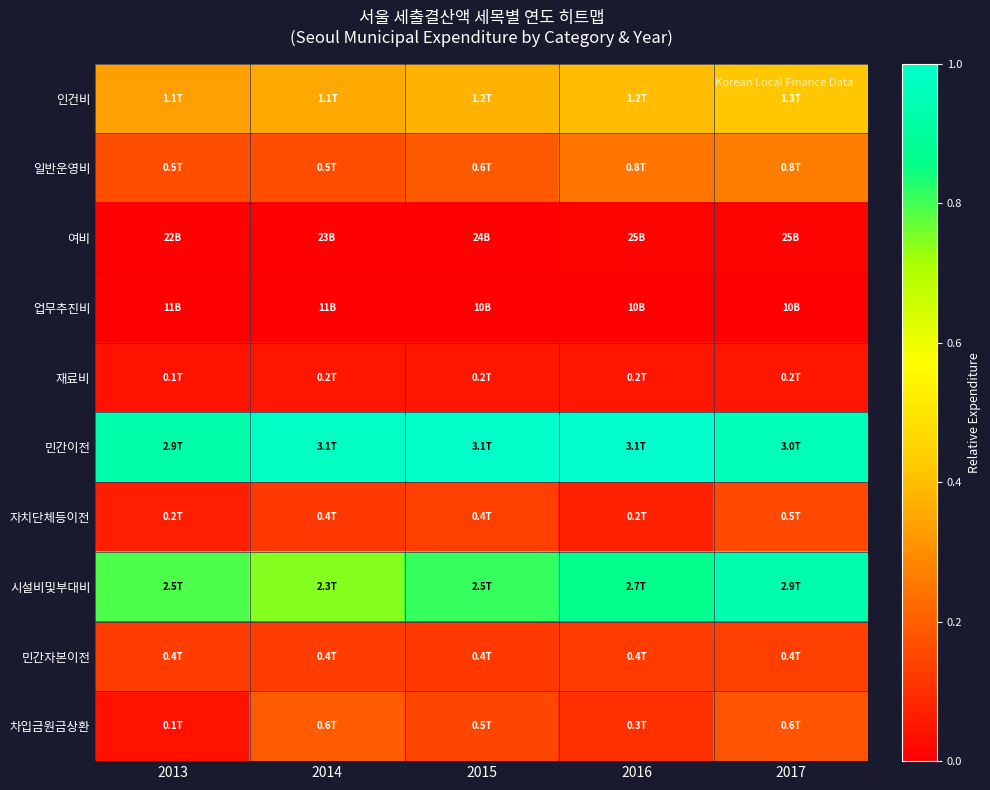

At which category is the sum across all series the highest?

2017